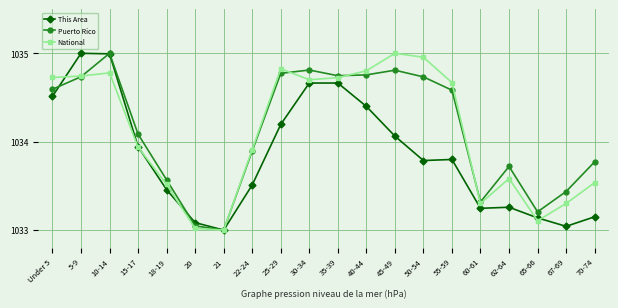

At which category does This Area reach its first local valley?

21